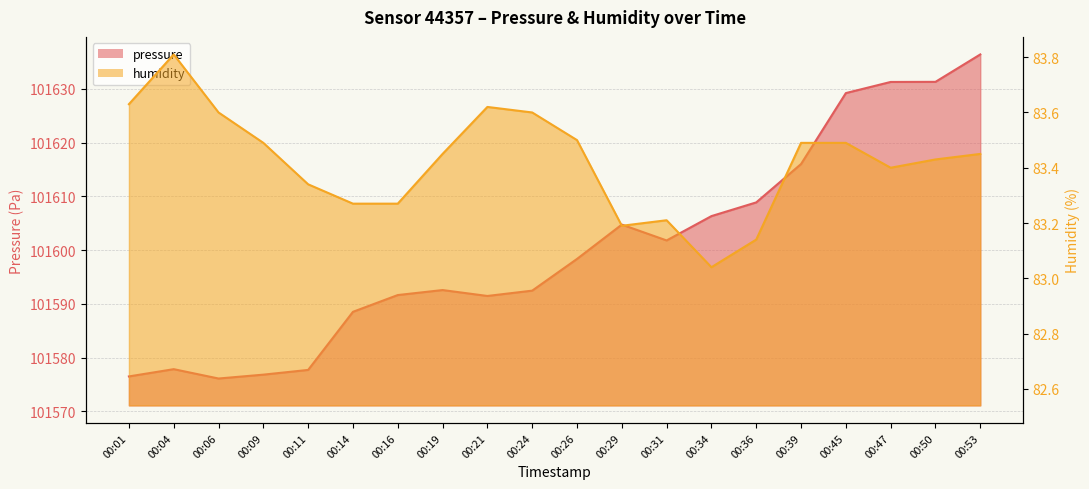

Reading right to left, extract all data points from this chart.

pressure: 00:53=101636.4	00:50=101631.3	00:47=101631.3	00:45=101629.2	00:39=101616.0	00:36=101608.9	00:34=101606.3	00:31=101601.8	00:29=101604.7	00:26=101598.3	00:24=101592.4	00:21=101591.4	00:19=101592.6	00:16=101591.6	00:14=101588.5	00:11=101577.7	00:09=101576.8	00:06=101576.1	00:04=101577.8	00:01=101576.5
humidity: 00:53=83.5	00:50=83.4	00:47=83.4	00:45=83.5	00:39=83.5	00:36=83.1	00:34=83.0	00:31=83.2	00:29=83.2	00:26=83.5	00:24=83.6	00:21=83.6	00:19=83.5	00:16=83.3	00:14=83.3	00:11=83.3	00:09=83.5	00:06=83.6	00:04=83.8	00:01=83.6